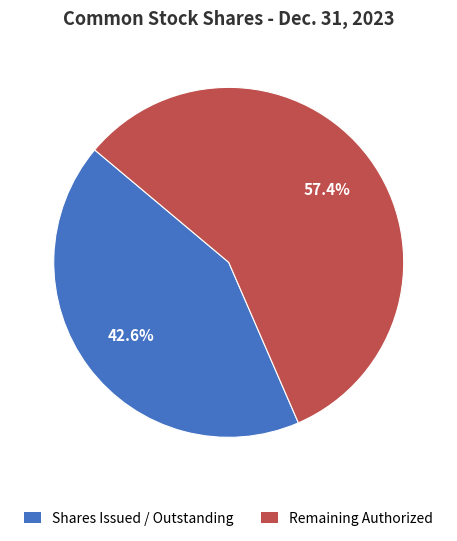

Is there any slice that represents more than half of the pie?

Yes